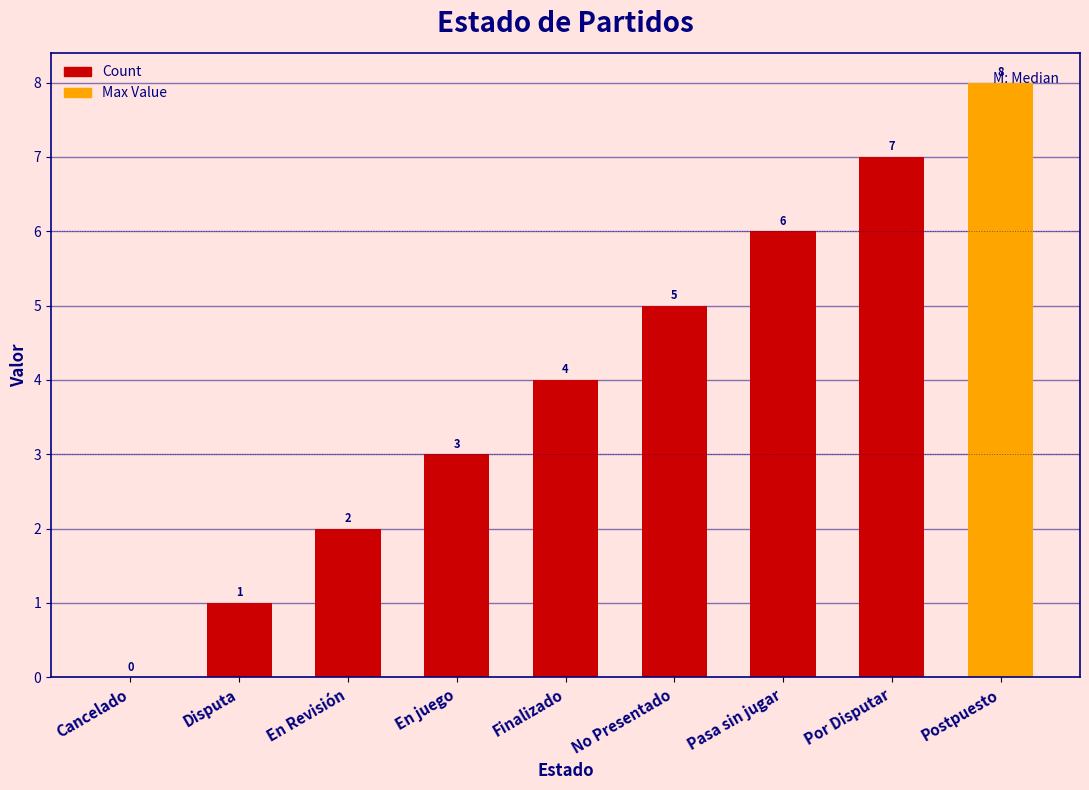

What is the maximum value shown in the chart?

8